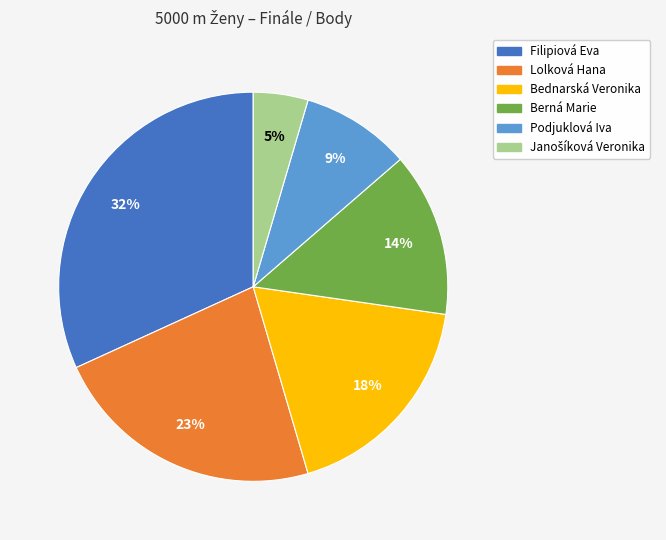

Which category has the biggest portion of the pie?

Filipiová Eva